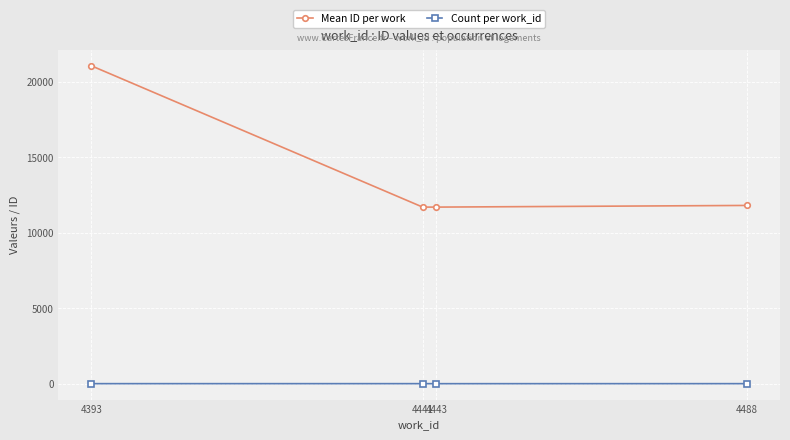

The value of Count per work_id at 4393 is 3.0. True or false?

True